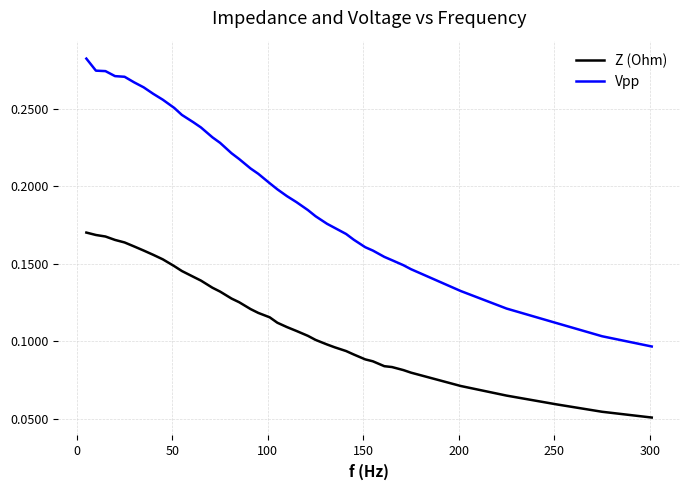

Which series has the largest range (max minus min)?

Vpp